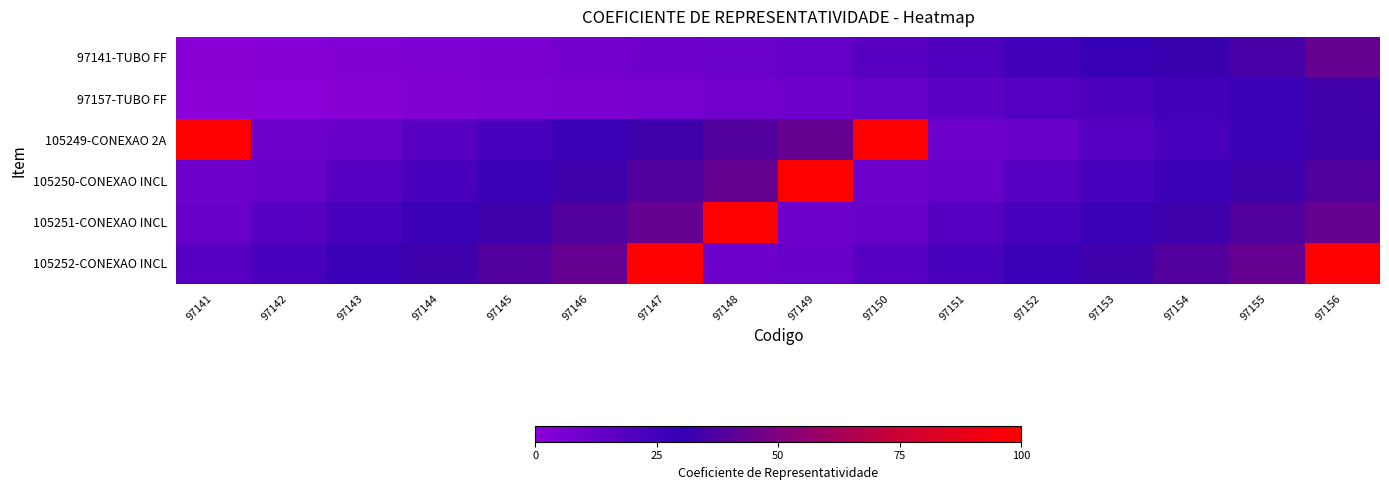

List the series in order of their peak value, lowest first.

97157-TUBO FF, 97141-TUBO FF, 105249-CONEXAO 2A, 105250-CONEXAO INCL, 105251-CONEXAO INCL, 105252-CONEXAO INCL